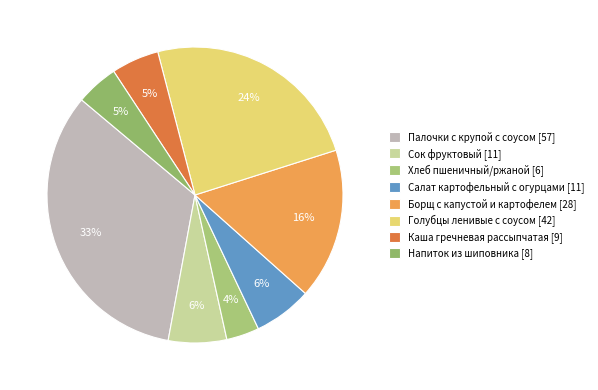

What is the change in value from Хлеб пшеничный/ржаной to Каша гречневая рассыпчатая?

+2.8